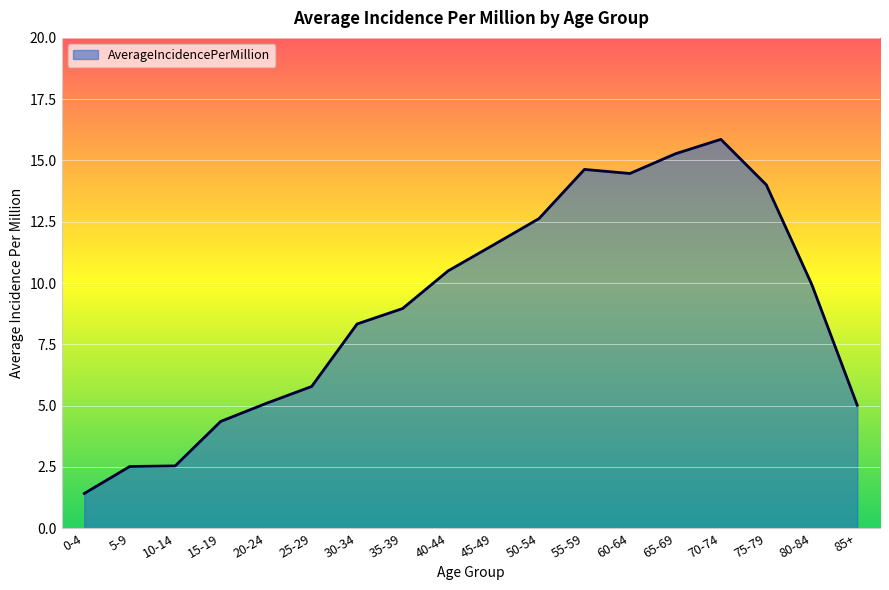

Read the value at 75-79.

14.0